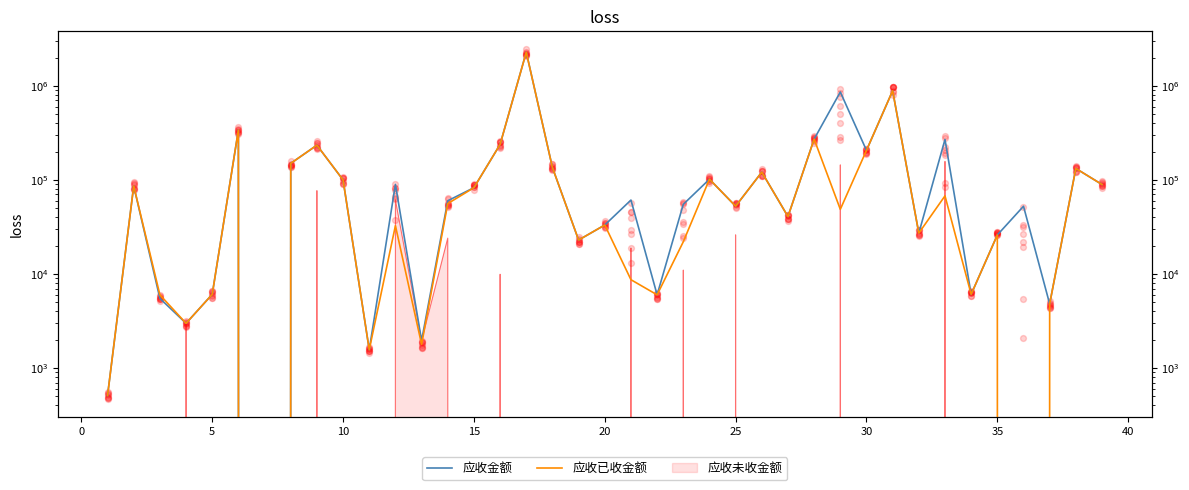

Is the value of 应收已收金额 at 36 greater than the value of 应收金额 at 38?

No